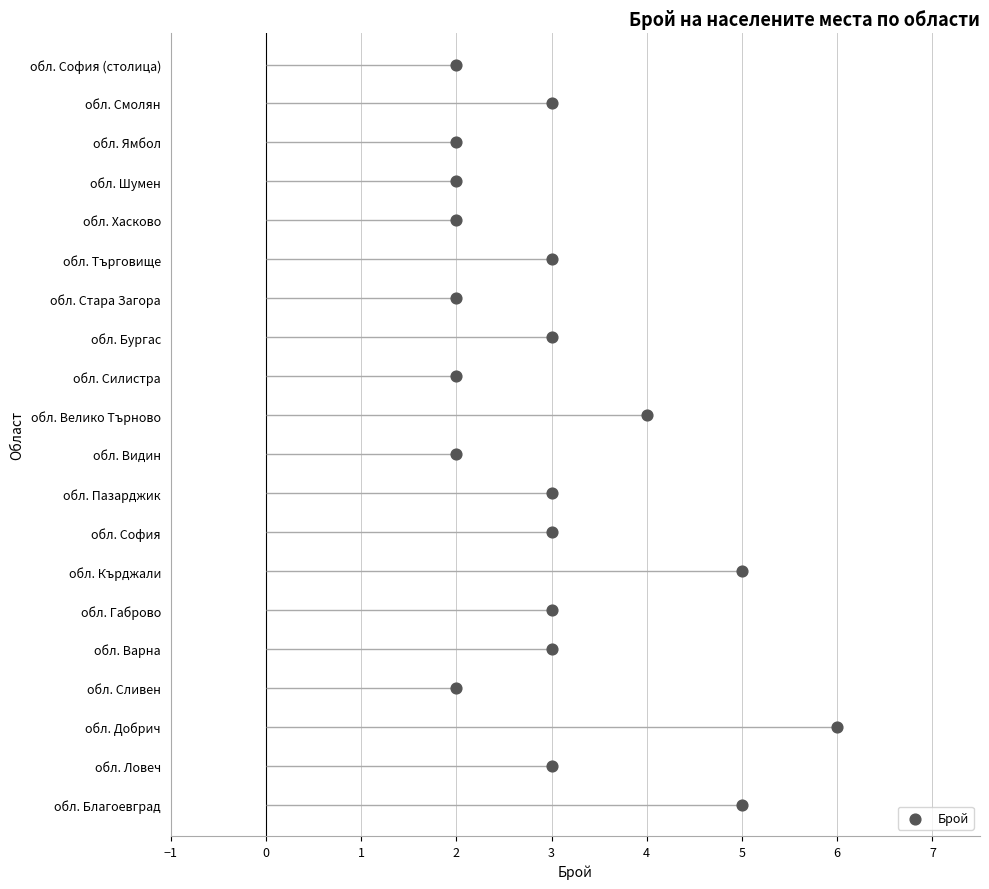

Which has a higher value, 3 or 3?

3